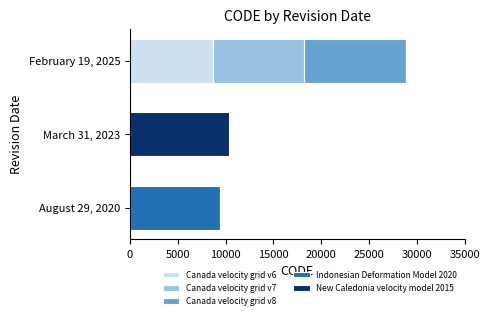

The value of Canada velocity grid v6 at February 19, 2025 is 14549. True or false?

False